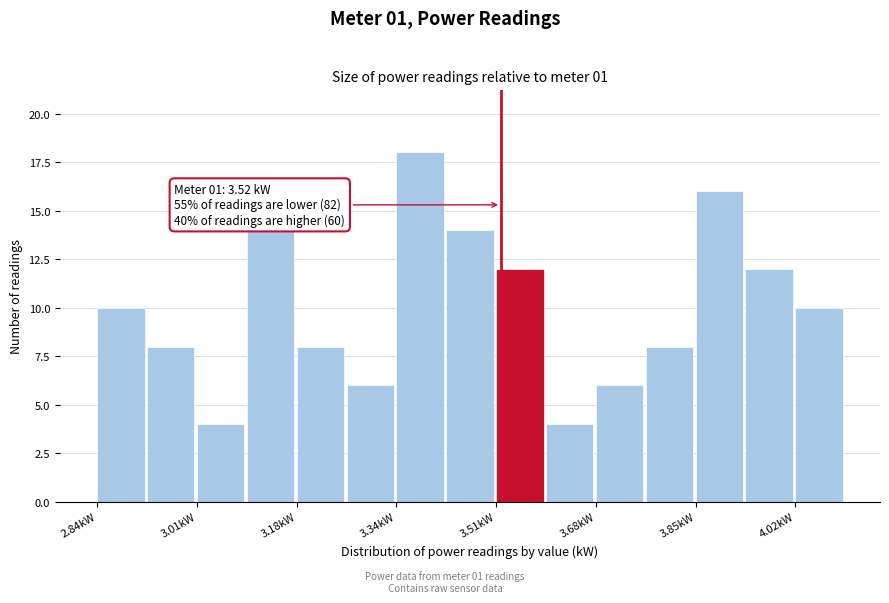

Over which range of the x-axis is the bar tallest?

3.344 to 3.428